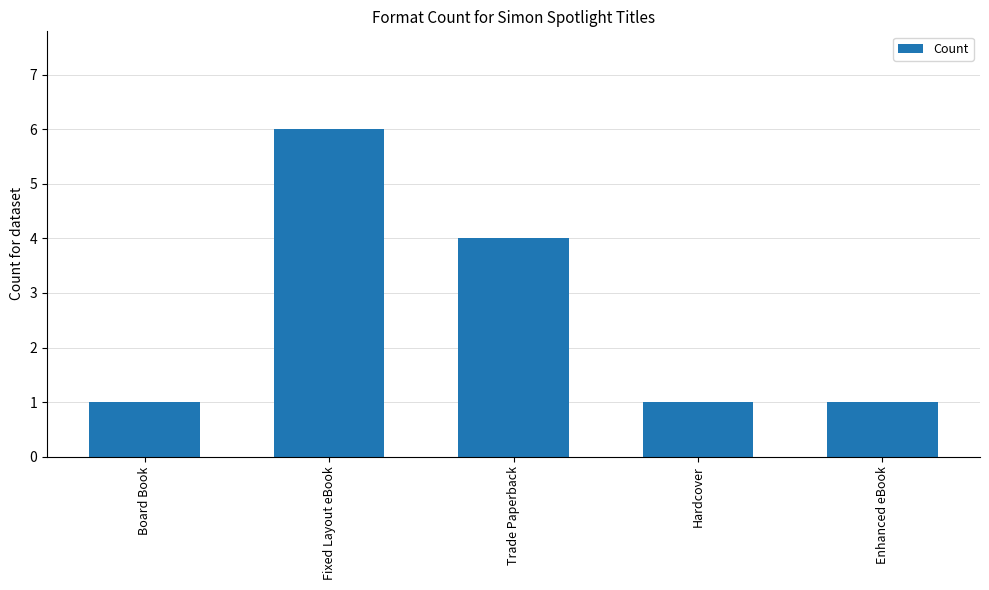

What position from the left is Board Book?

1